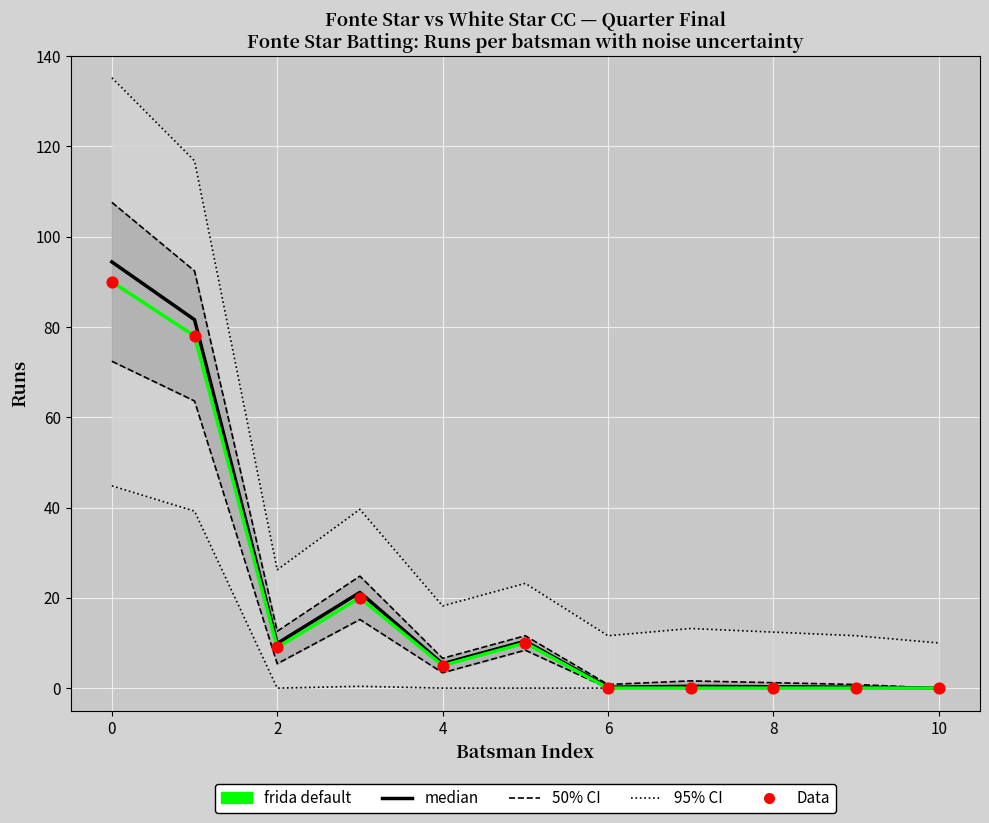

Which series reaches the minimum Y coordinate?

median